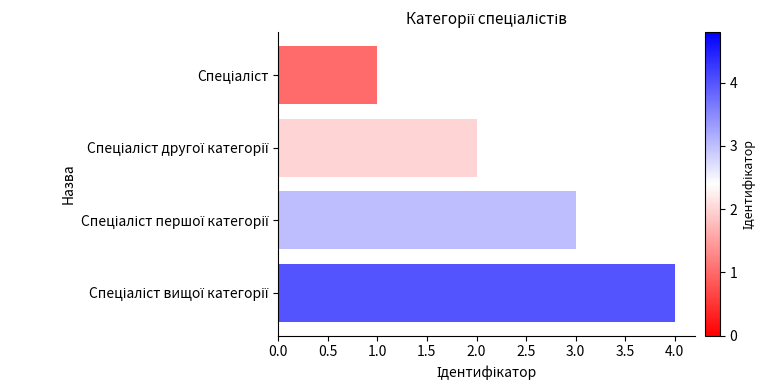

What is the maximum value shown in the chart?

4